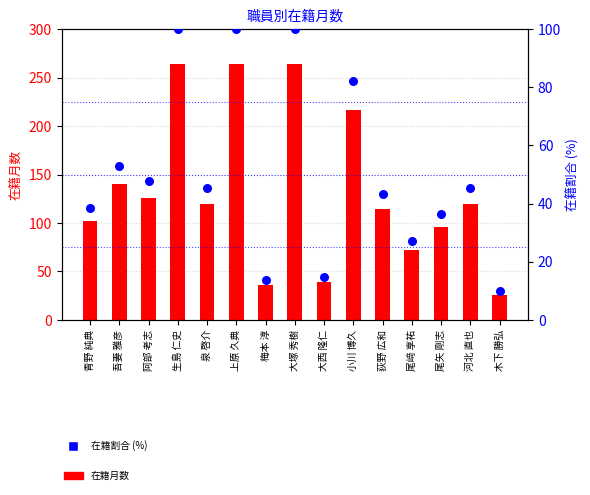

Is the value of 在籍月数 at 大塚 秀樹 greater than the value of 在籍月数割合 (%) at 荻野 広和?

Yes